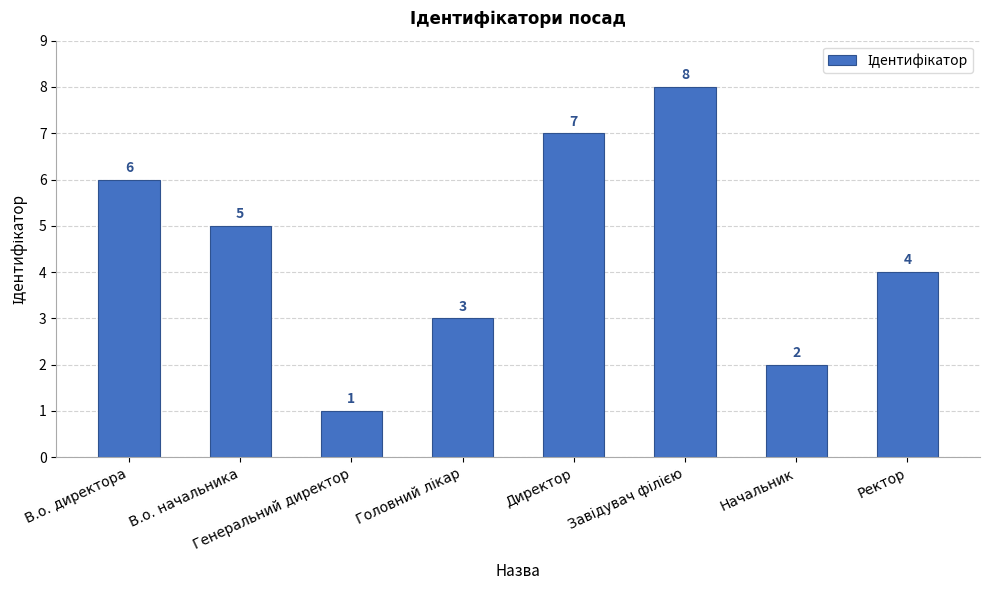

What position from the left is Начальник?

7